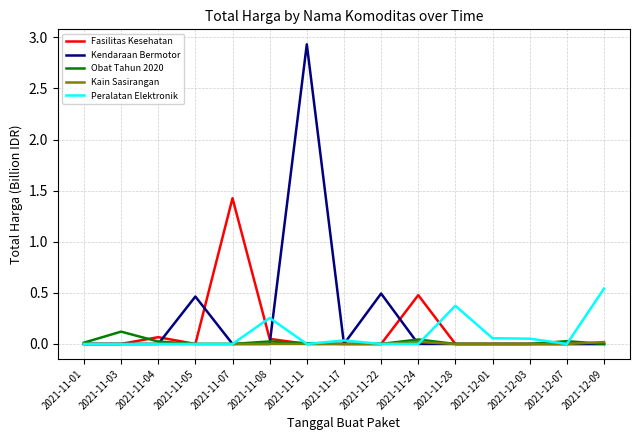

True or false: Kain Sasirangan has a value of 0.0 at 2021-12-01.

True